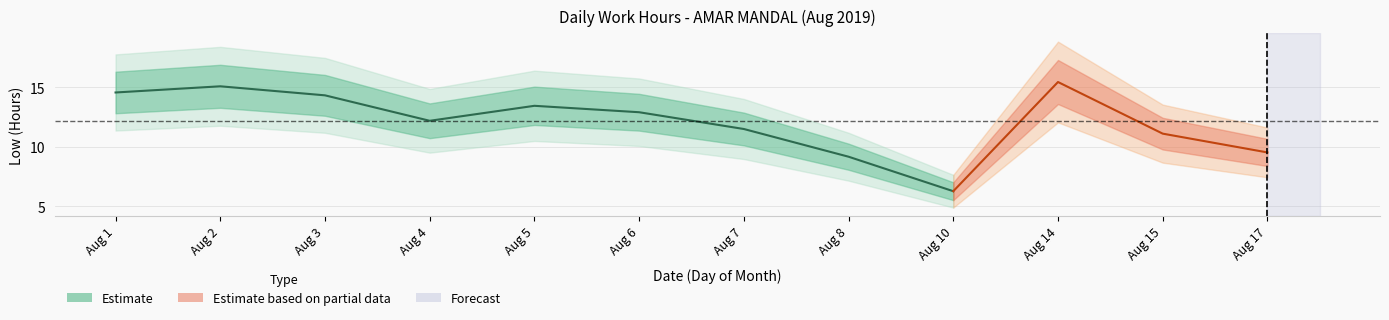

What is the difference between the values at 17 and 5?

3.9